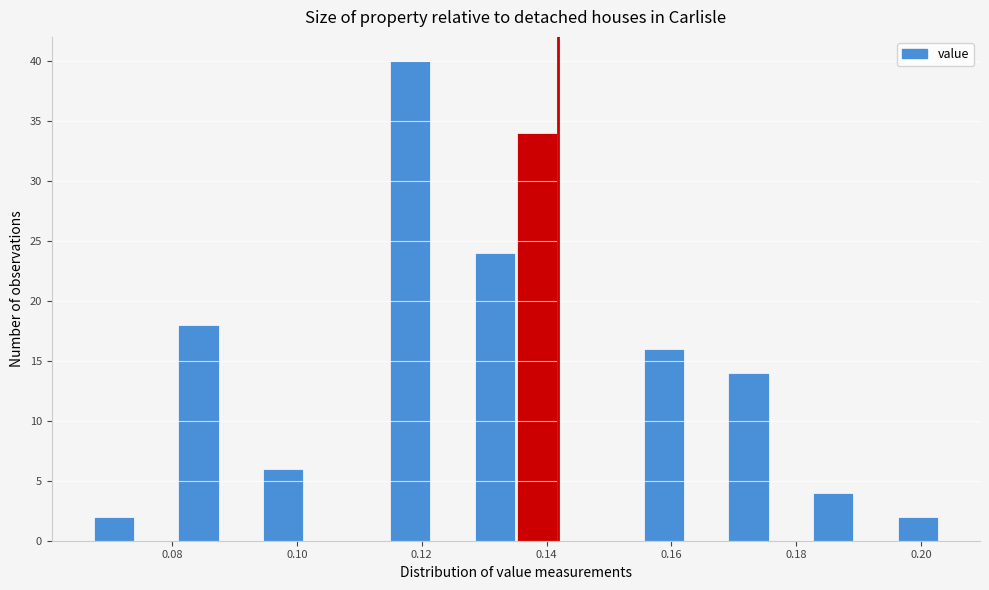

Around what value on the x-axis is the tallest bar? Give the approximate position of its centre, as read against the axis.

0.118